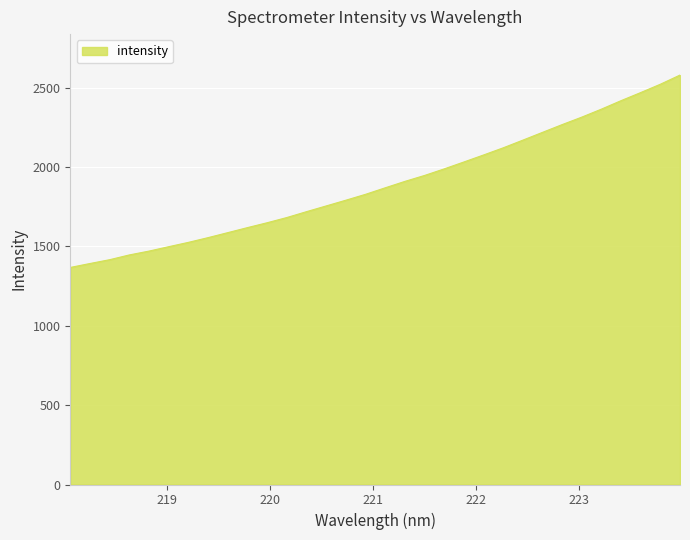

What is the minimum value shown in the chart?

1367.9